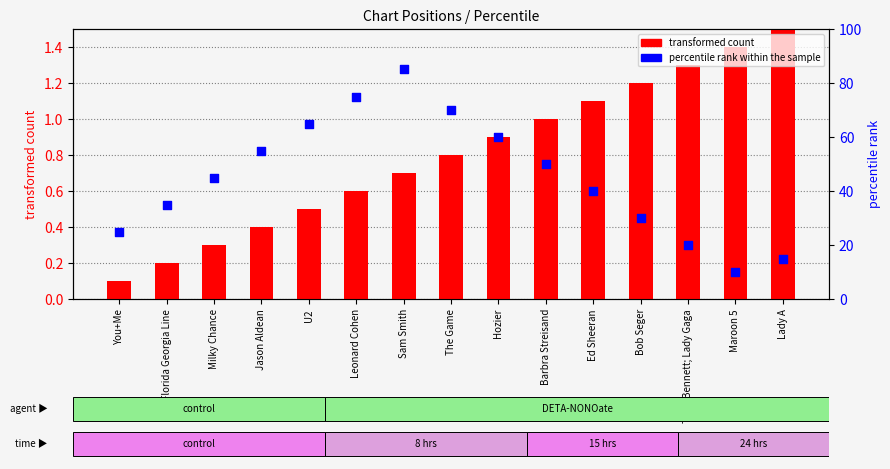

At how many categories does at least one series exceed 67?

3